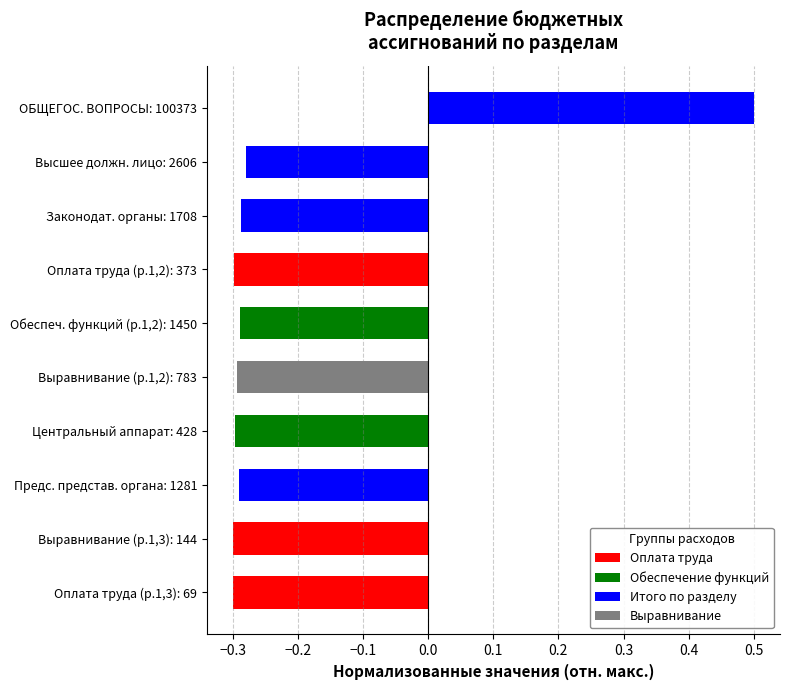

What is the maximum value shown in the chart?

0.5